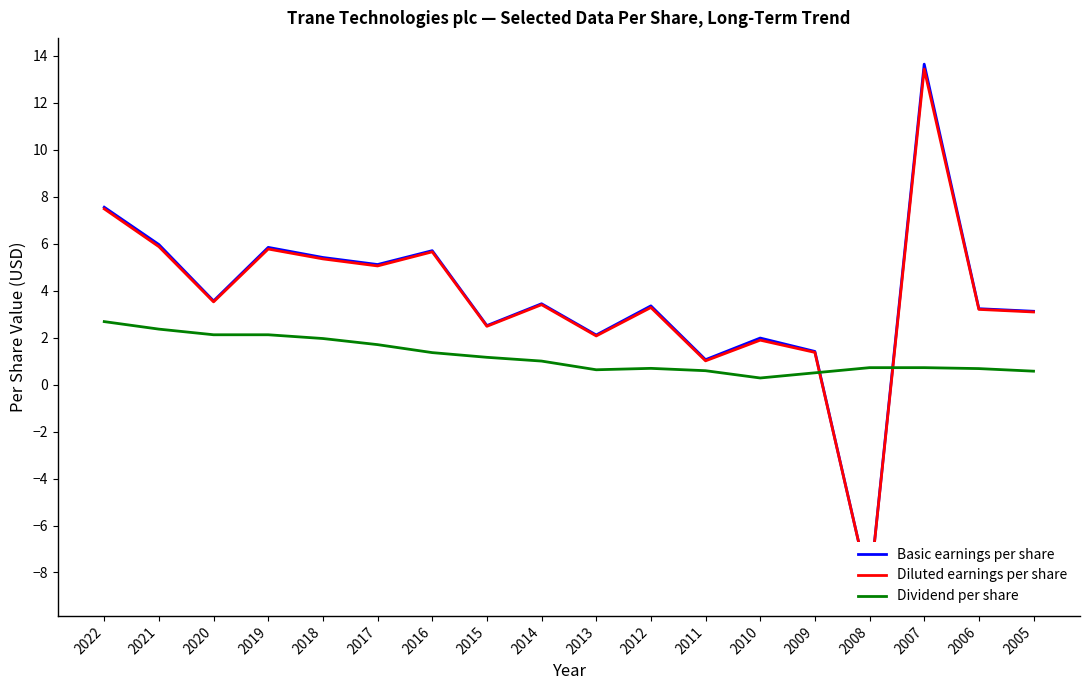

List the labels in order of Basic earnings per share value, smallest first.

2008, 2011, 2009, 2010, 2013, 2015, 2005, 2006, 2012, 2014, 2020, 2017, 2018, 2016, 2019, 2021, 2022, 2007